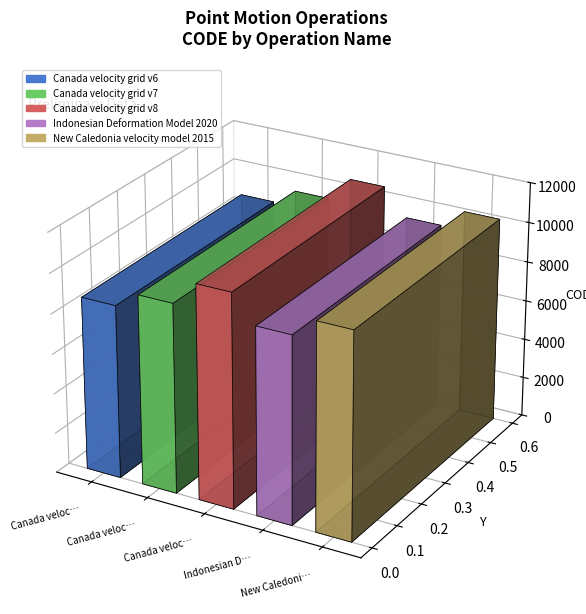

Reading right to left, list all the values displayed in this chart.

10323	9375	10707	9483	8676